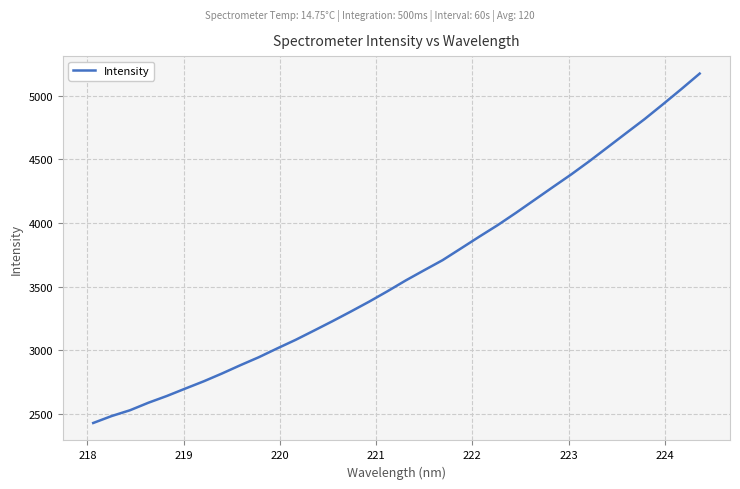

What is the difference between the maximum and minimum values?

2744.1